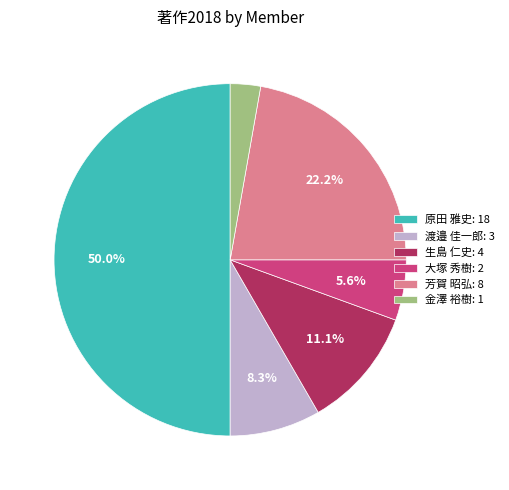

What is the smallest slice in the pie chart?

金澤 裕樹: 1